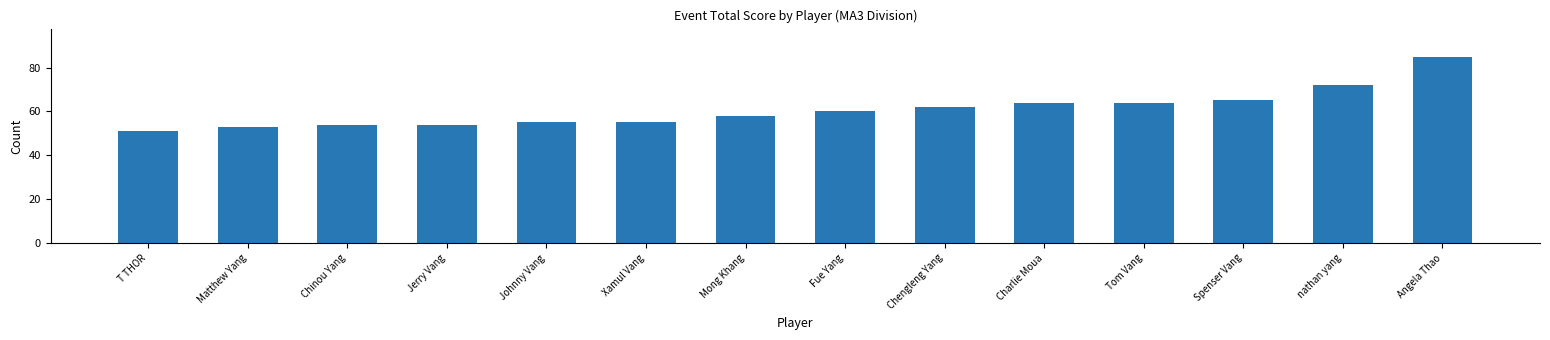

Which label corresponds to the smallest value in the chart?

T THOR